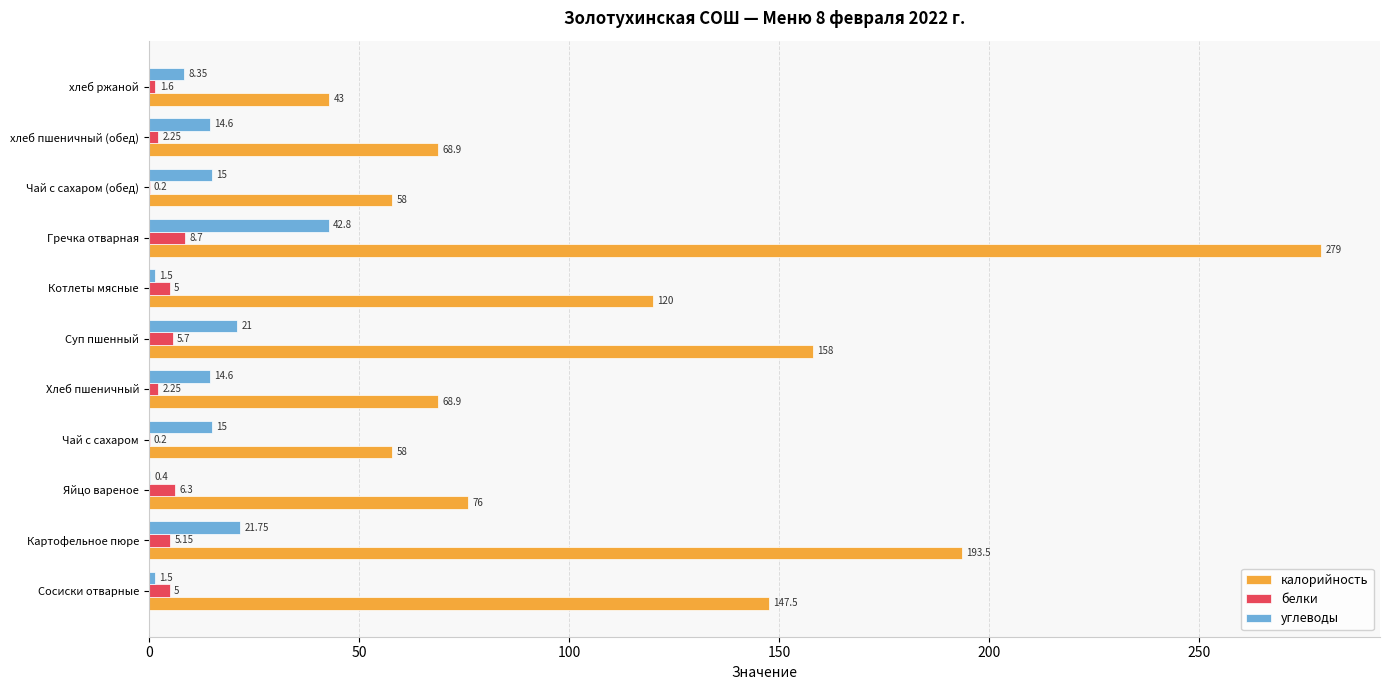

What is the total value across all series at Чай с сахаром?

73.2